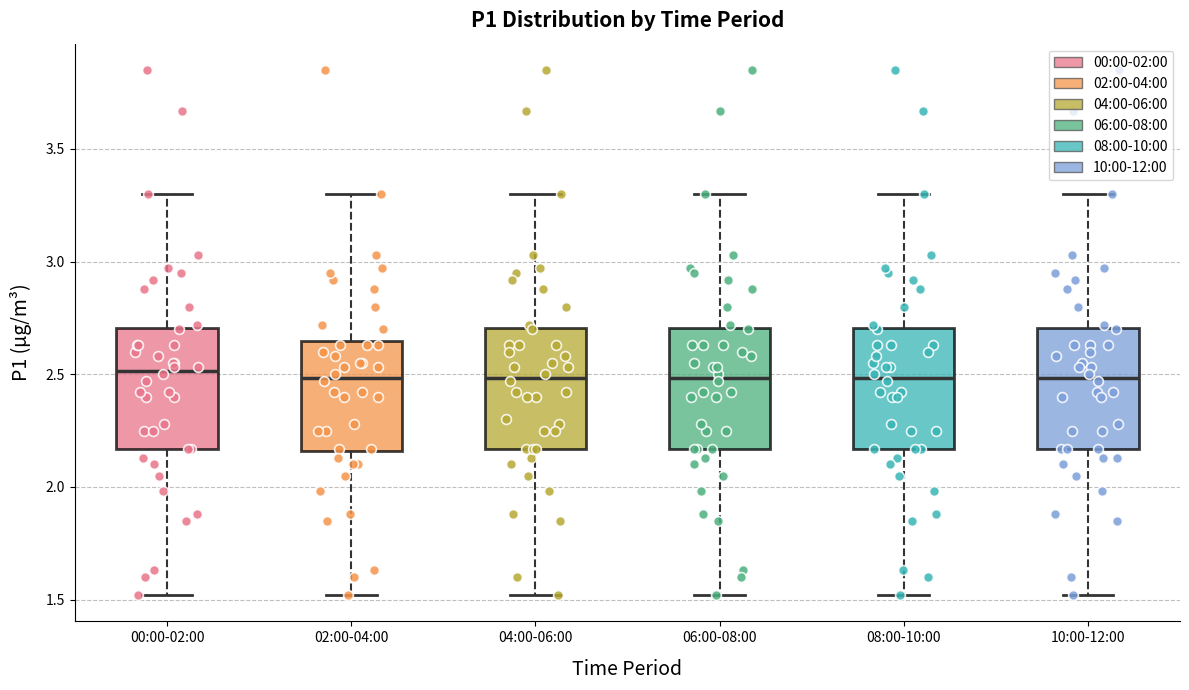

Reading left to right, read every box against the y-axis: the position of its median line, the range the box covers, and the ends of its whiskers. The values are not printed on the chart, so give them approximately, as read against the axis.

00:00-02:00: median 2.50, box 2.15 to 2.70, whiskers 1.50 to 3.30
02:00-04:00: median 2.50, box 2.15 to 2.65, whiskers 1.50 to 3.30
04:00-06:00: median 2.50, box 2.15 to 2.70, whiskers 1.50 to 3.30
06:00-08:00: median 2.50, box 2.15 to 2.70, whiskers 1.50 to 3.30
08:00-10:00: median 2.50, box 2.15 to 2.70, whiskers 1.50 to 3.30
10:00-12:00: median 2.50, box 2.15 to 2.70, whiskers 1.50 to 3.30